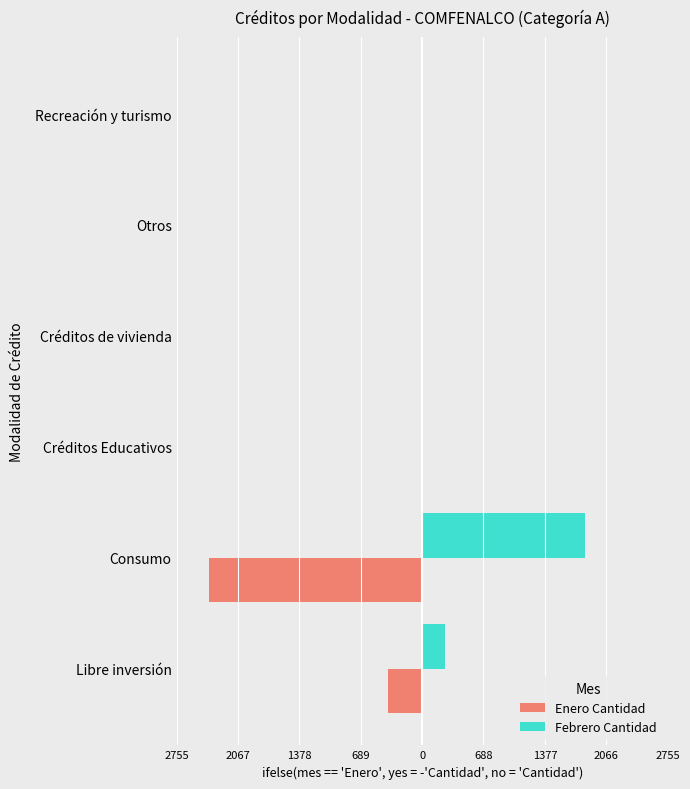

At how many categories does at least one series exceed 1085?

1